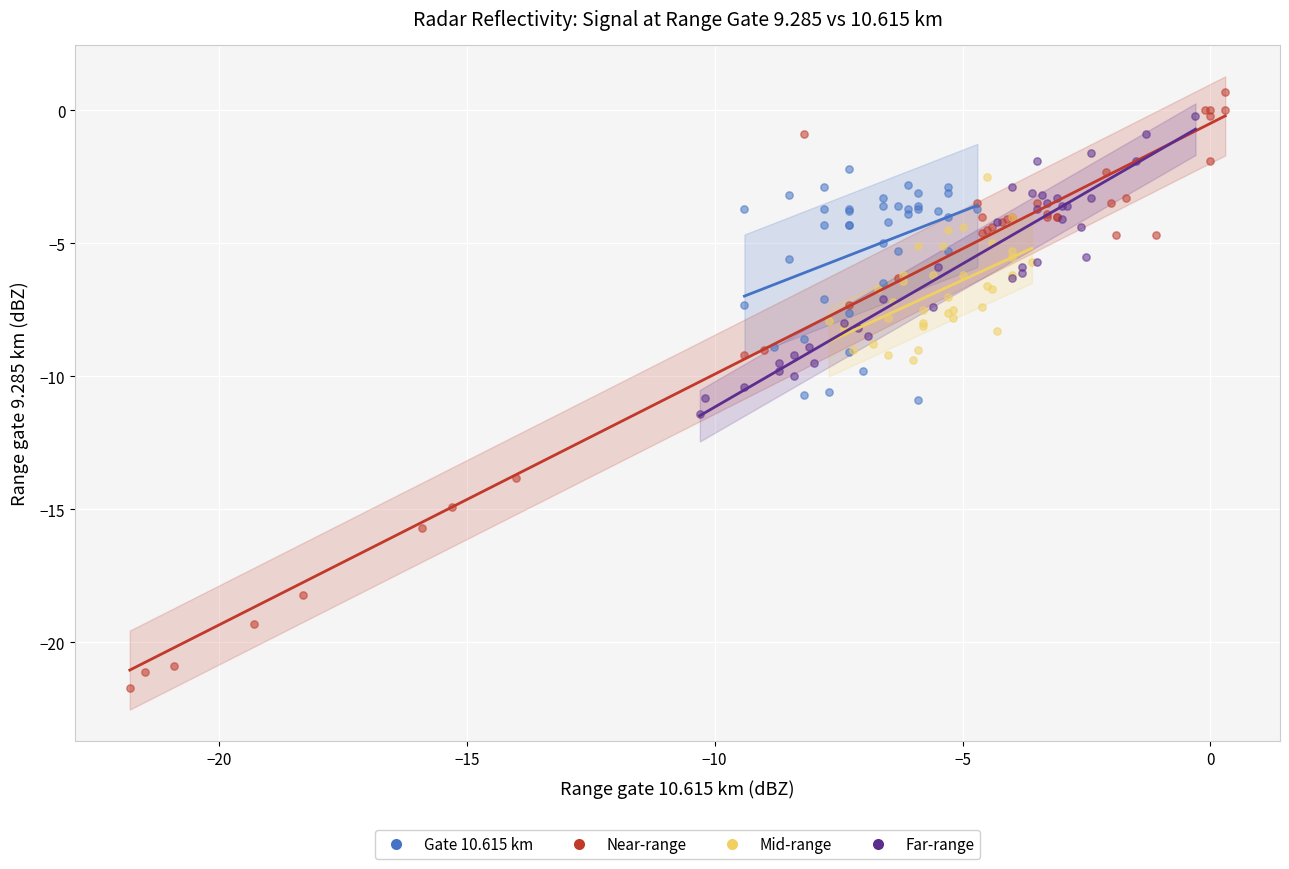

Which series has the widest spread of Y values?

Near-range